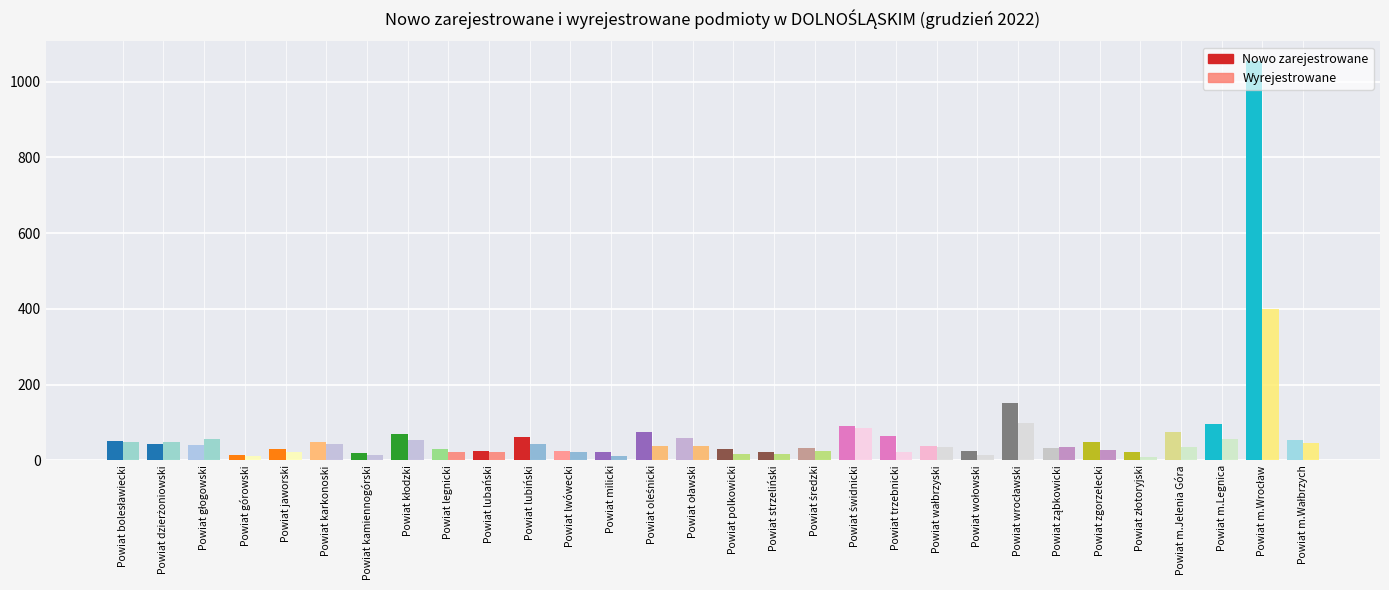

What is the value of the Nowo zarejestrowane bar at the 6th from the left?

49